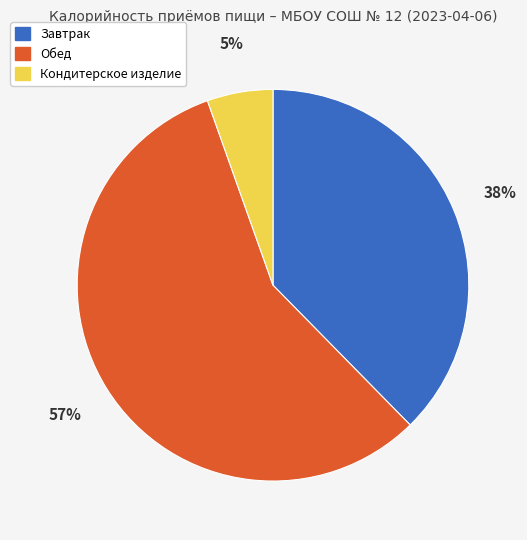

To the nearest percent, what is the average slice percentage?

33%